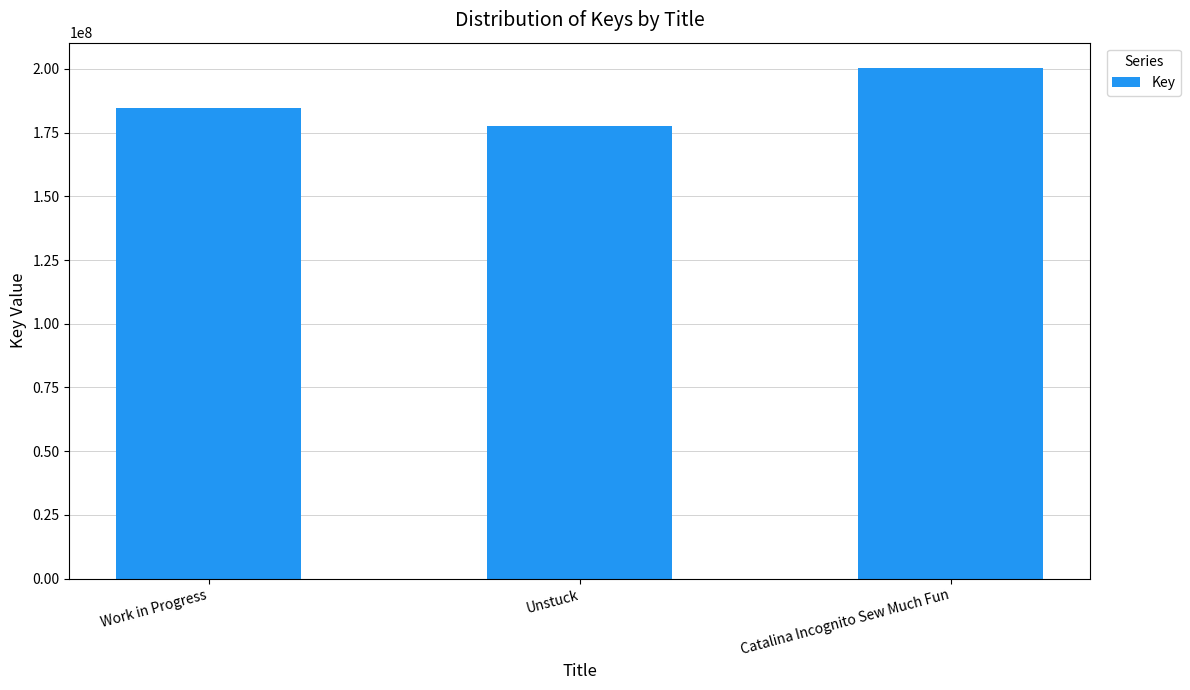

Are the bars horizontal?

No